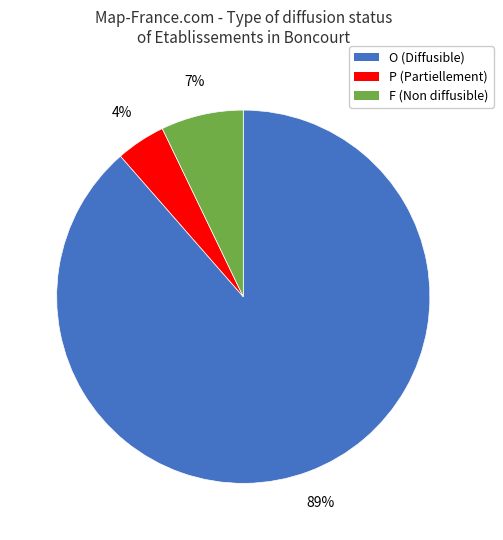

Which category has the smallest portion of the pie?

P